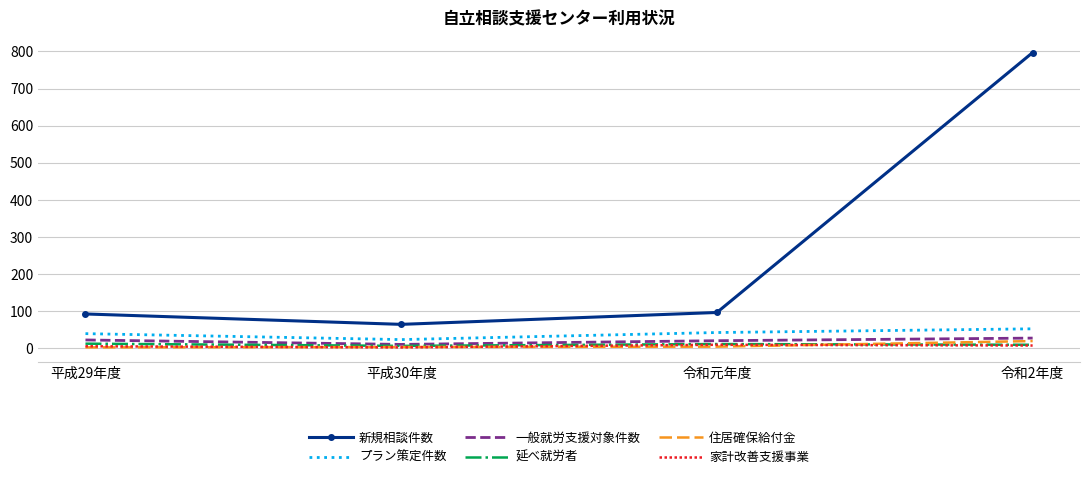

How many interior local valleys does the プラン策定件数 series have?

1